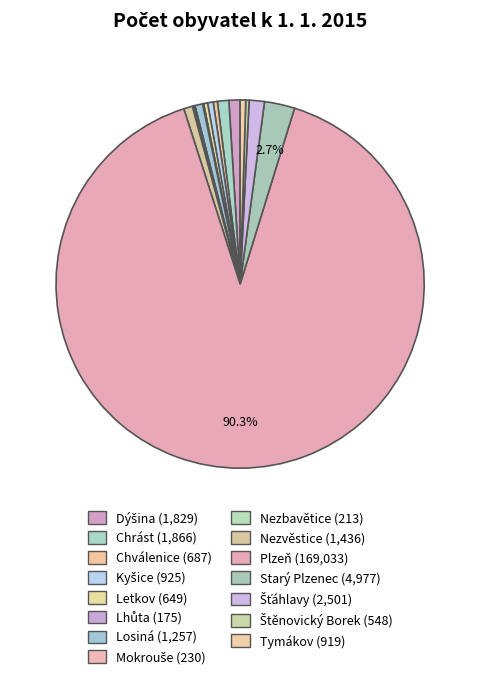

To the nearest percent, what is the average slice percentage?

7%